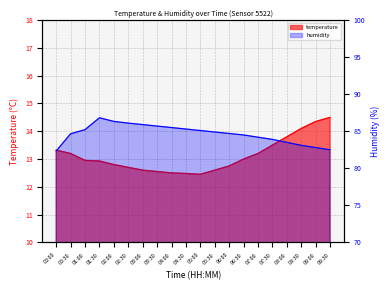

True or false: humidity and temperature cross at least once.

False